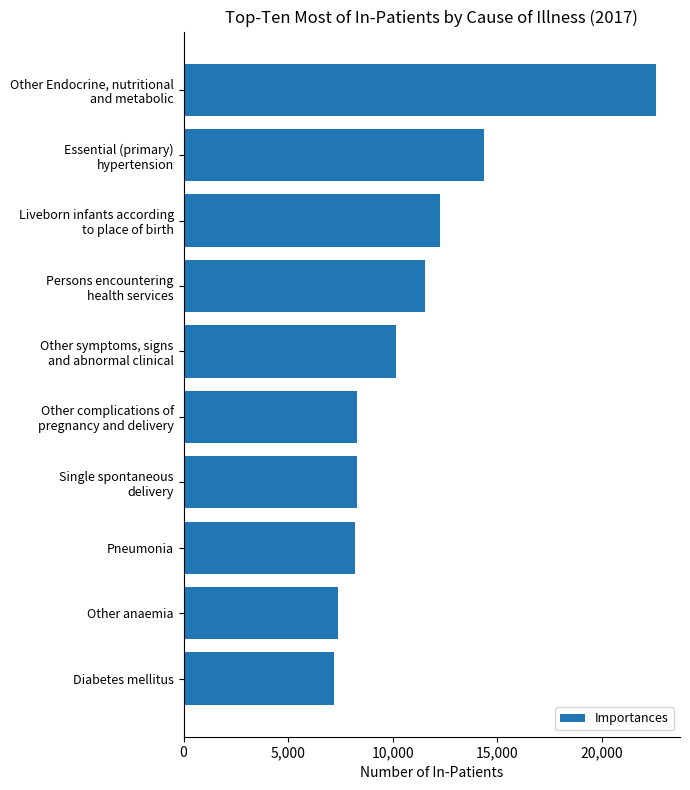

What is the maximum value shown in the chart?

22621